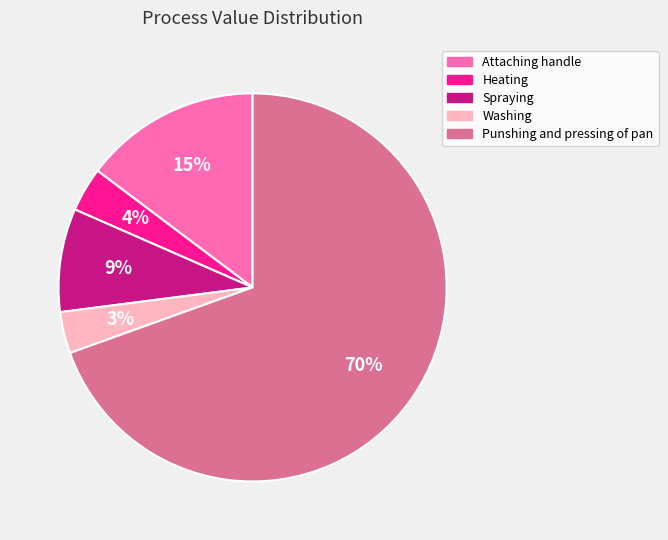

To the nearest percent, what is the average slice percentage?

20%